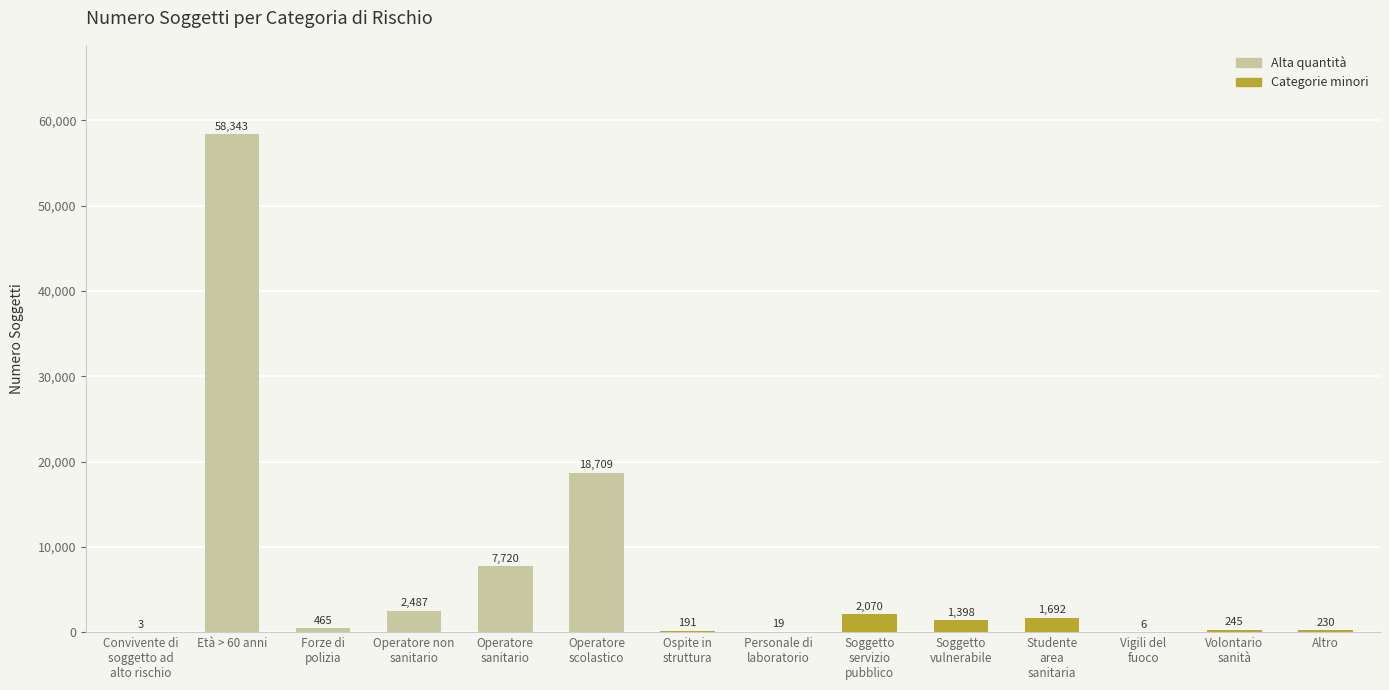

Reading right to left, what are all the values shown in this chart?

Altro=230	Volontario
sanità=245	Vigili del
fuoco=6	Studente
area
sanitaria=1692	Soggetto
vulnerabile=1398	Soggetto
servizio
pubblico=2070	Personale di
laboratorio=19	Ospite in
struttura=191	Operatore
scolastico=18709	Operatore
sanitario=7720	Operatore non
sanitario=2487	Forze di
polizia=465	Età > 60 anni=58343	Convivente di
soggetto ad
alto rischio=3